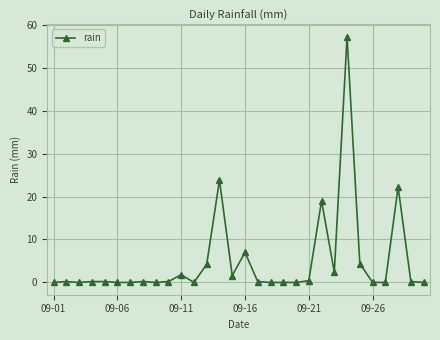

True or false: there are more than 2 points higher than both neighbors.

True